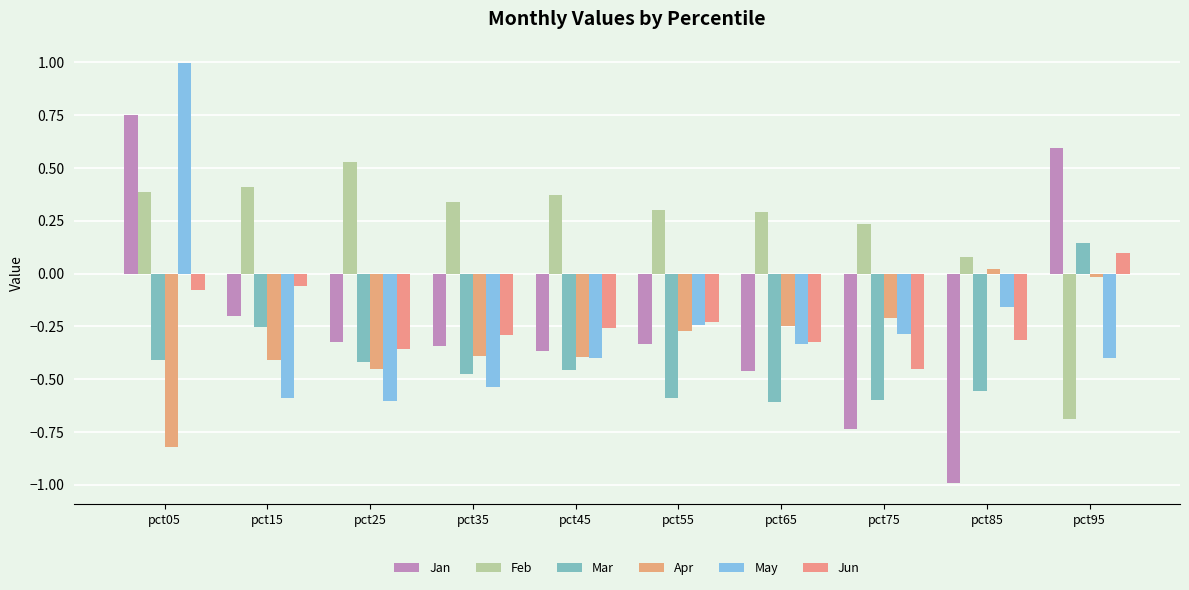

Is it true that May equals -0.2 at pct35?

False